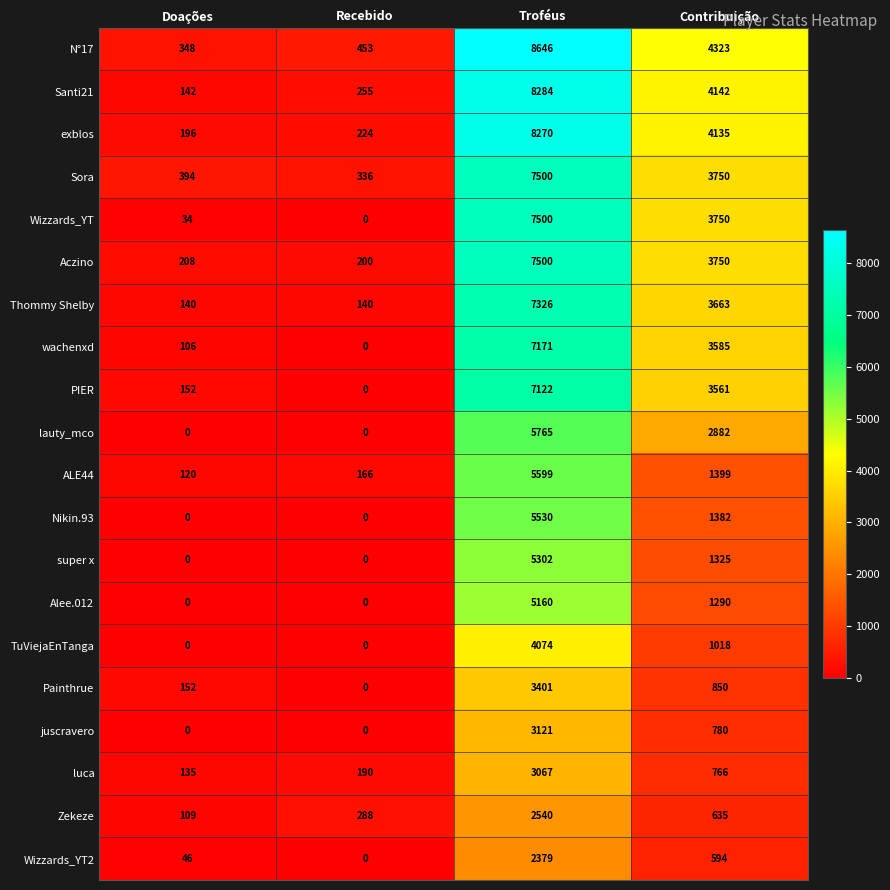

How many data points in TuViejaEnTanga are less than 1018?

2